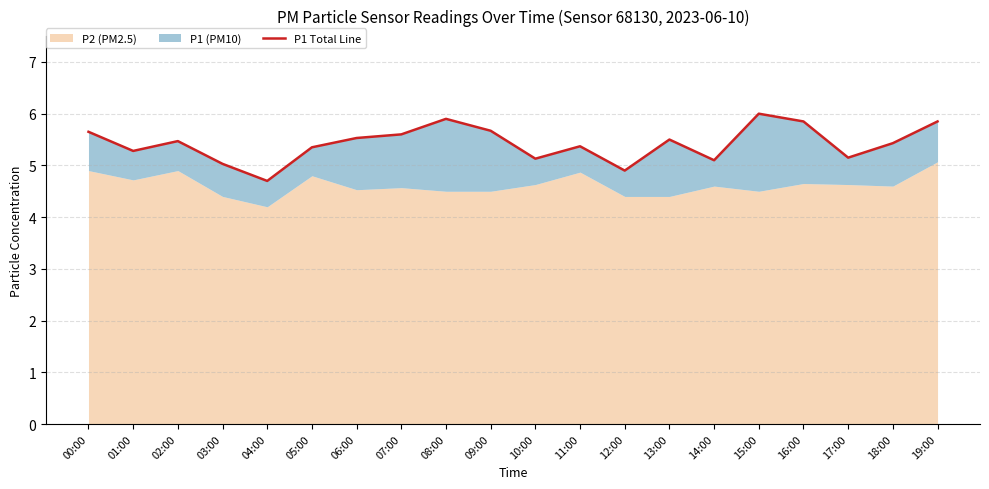

Which has a higher value, 04:00 or 15:00?

15:00